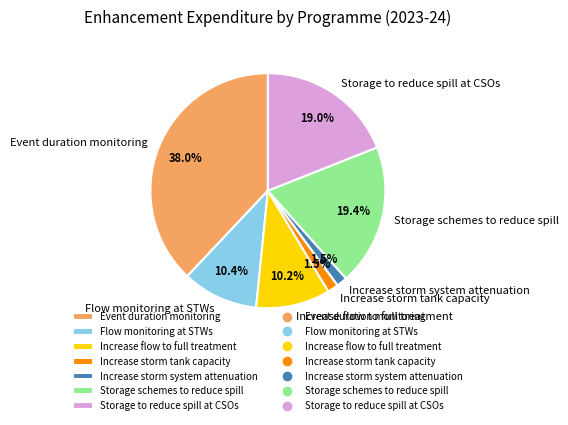

Which slice is the largest?

Event duration monitoring